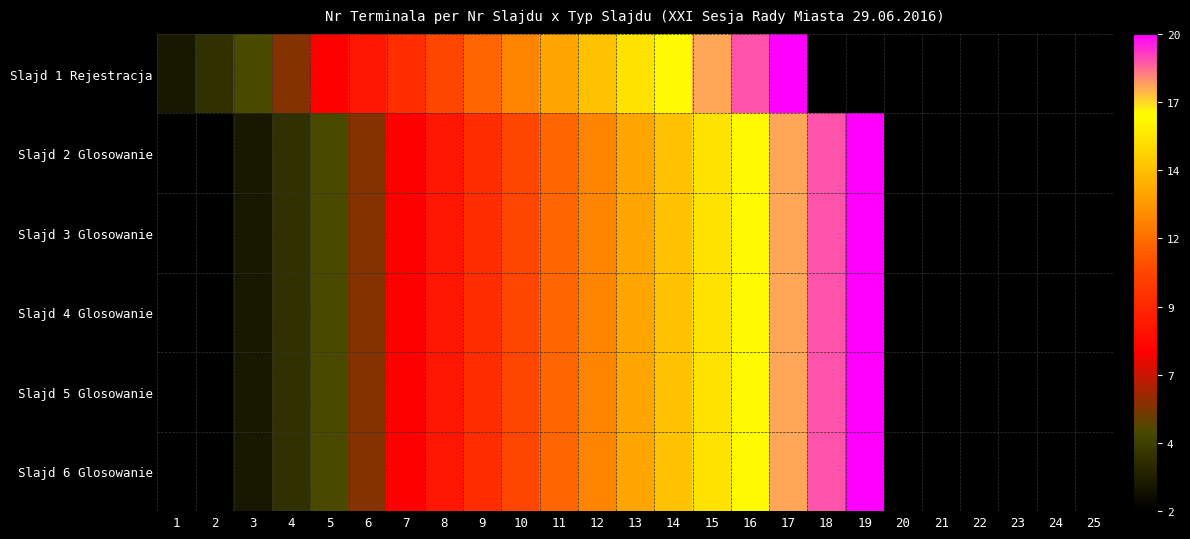

Where is Slajd 1 Rejestracja nearest to the value 11?

8